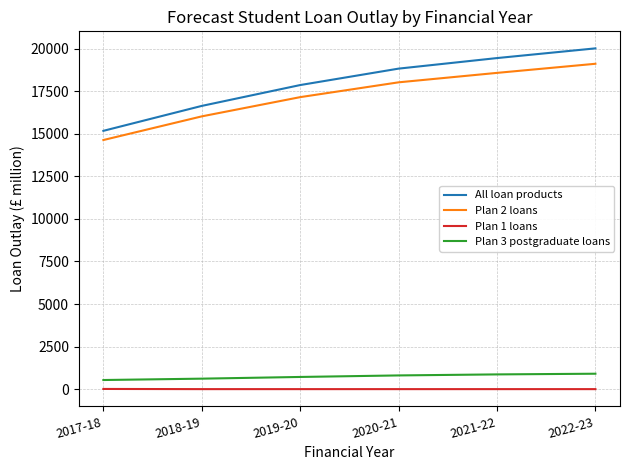

Is the value of Plan 2 loans at 2021-22 greater than the value of Plan 1 loans at 2021-22?

Yes